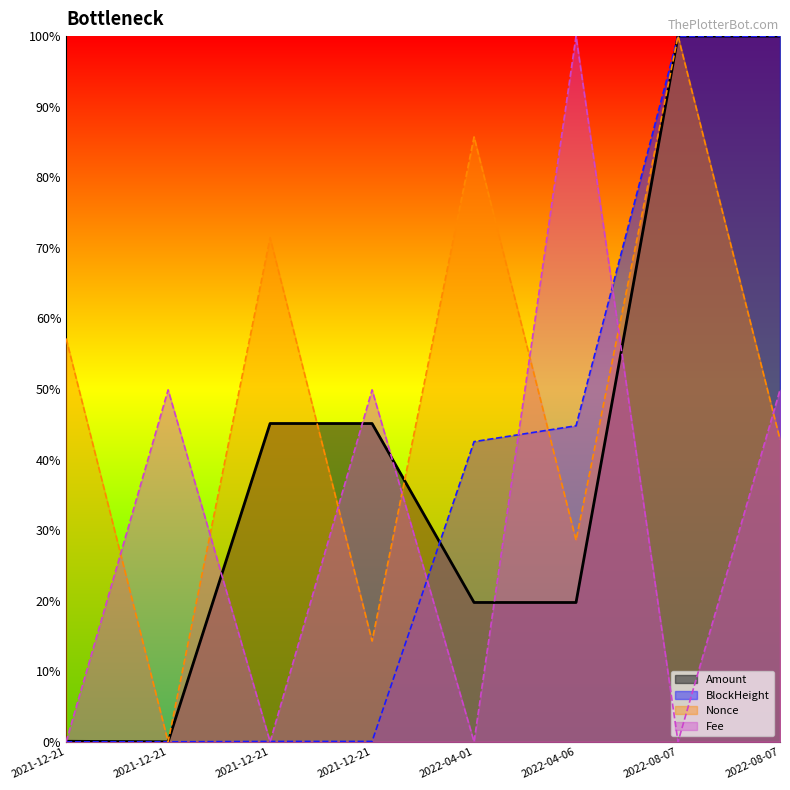

At how many categories does at least one series exceed 56?

6